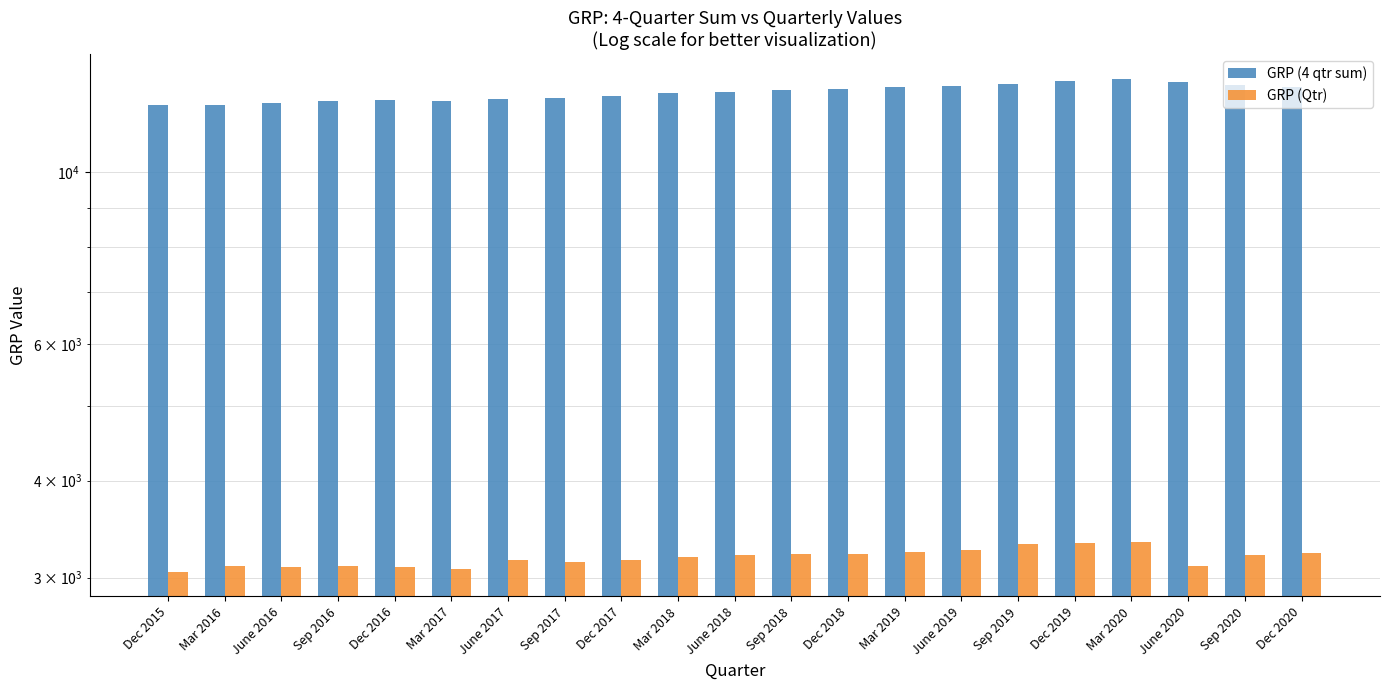

Where does the GRP (4 qtr sum) series first go above 12693?

Sep 2018